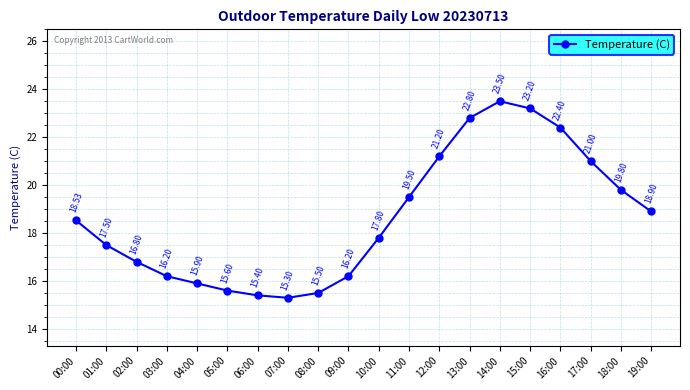

What position from the left is 13:00?

14